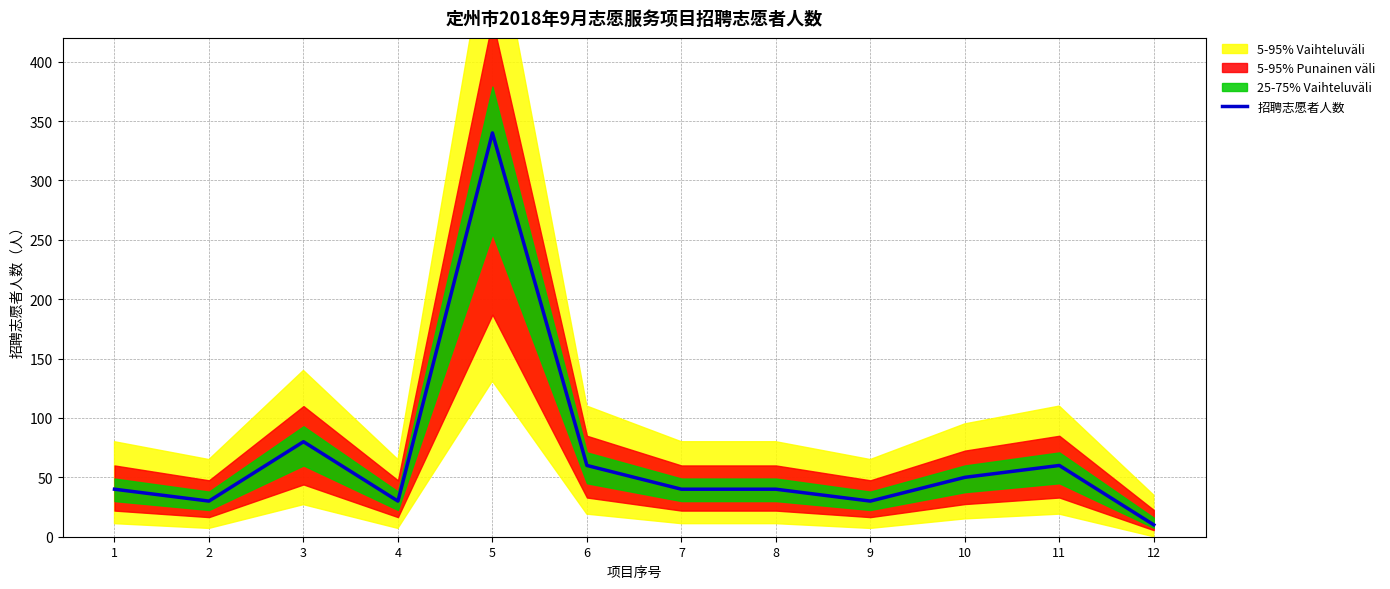

What is the sum of all values?

810